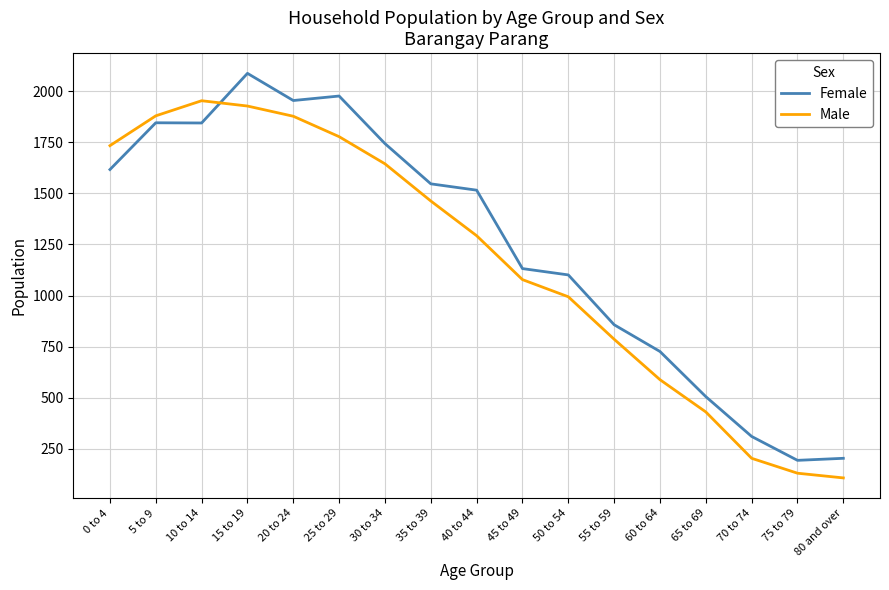

True or false: Female and Male intersect in this chart.

True